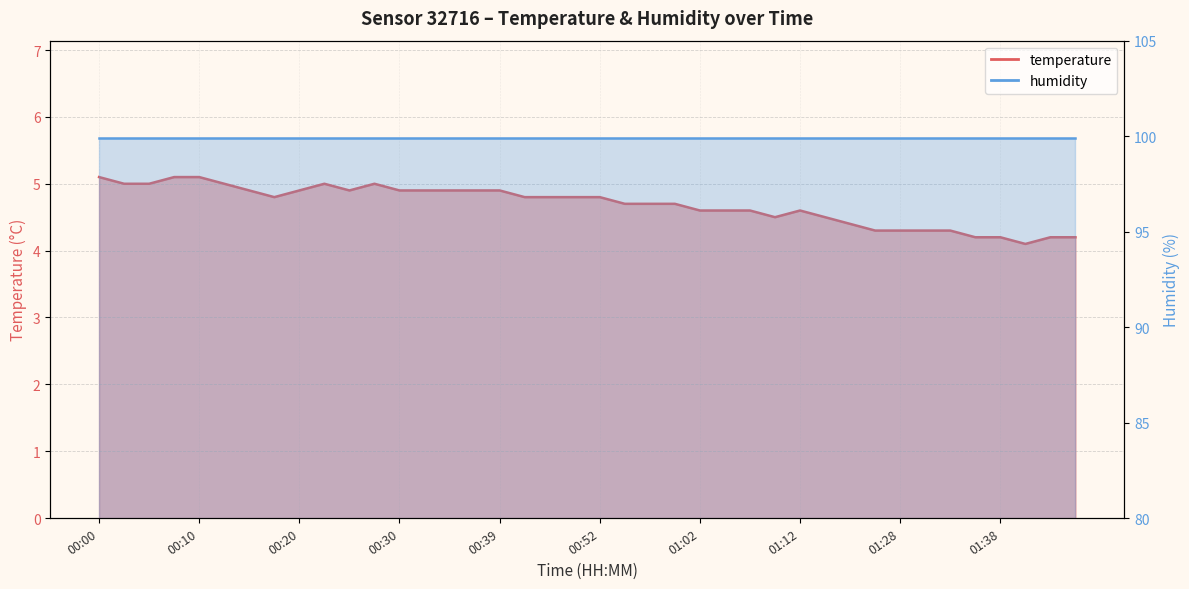

How many points are higher than both their immediate neighbors (excluding endpoints)?

3